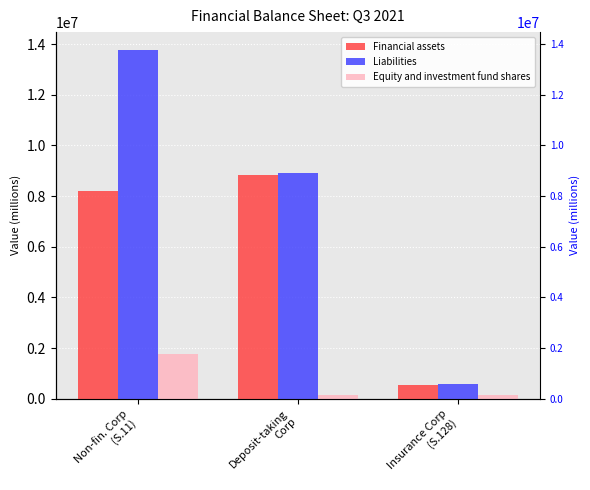

What position from the left is Insurance Corp
(S.128)?

3